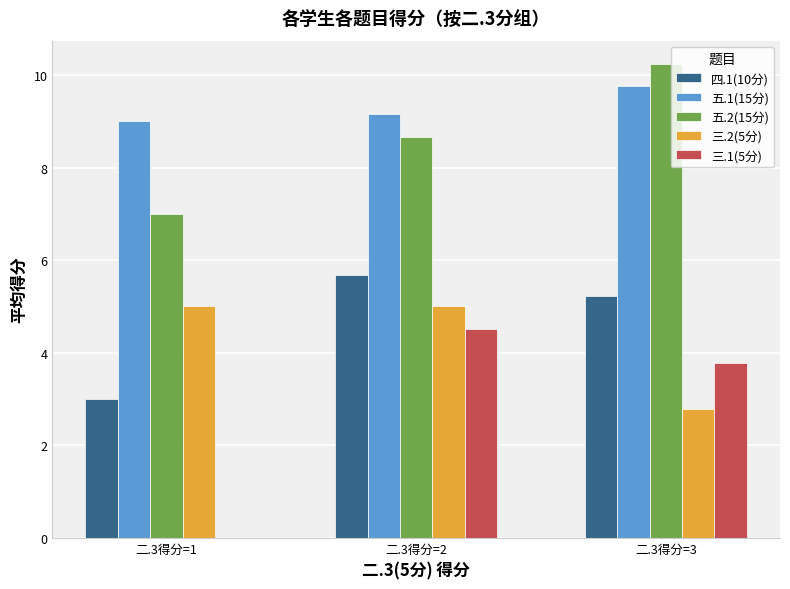

What are all the series names shown in the legend?

四.1(10分), 五.1(15分), 五.2(15分), 三.2(5分), 三.1(5分)